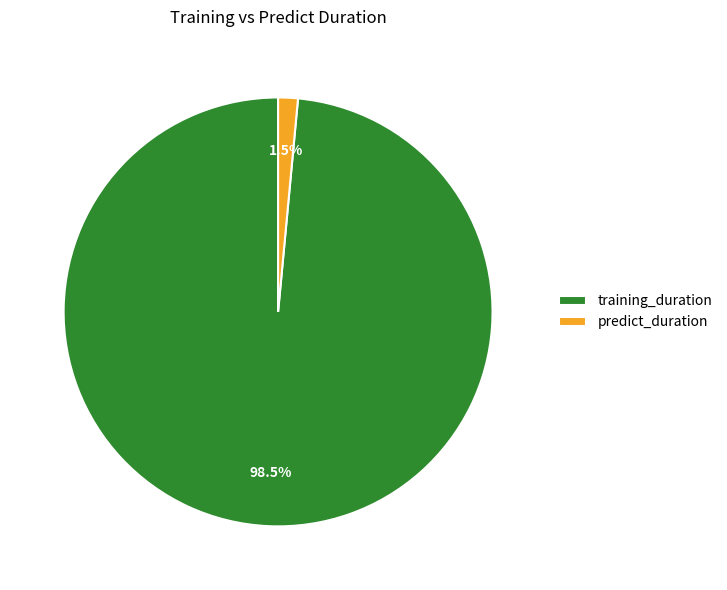

Does any single category account for the majority?

Yes